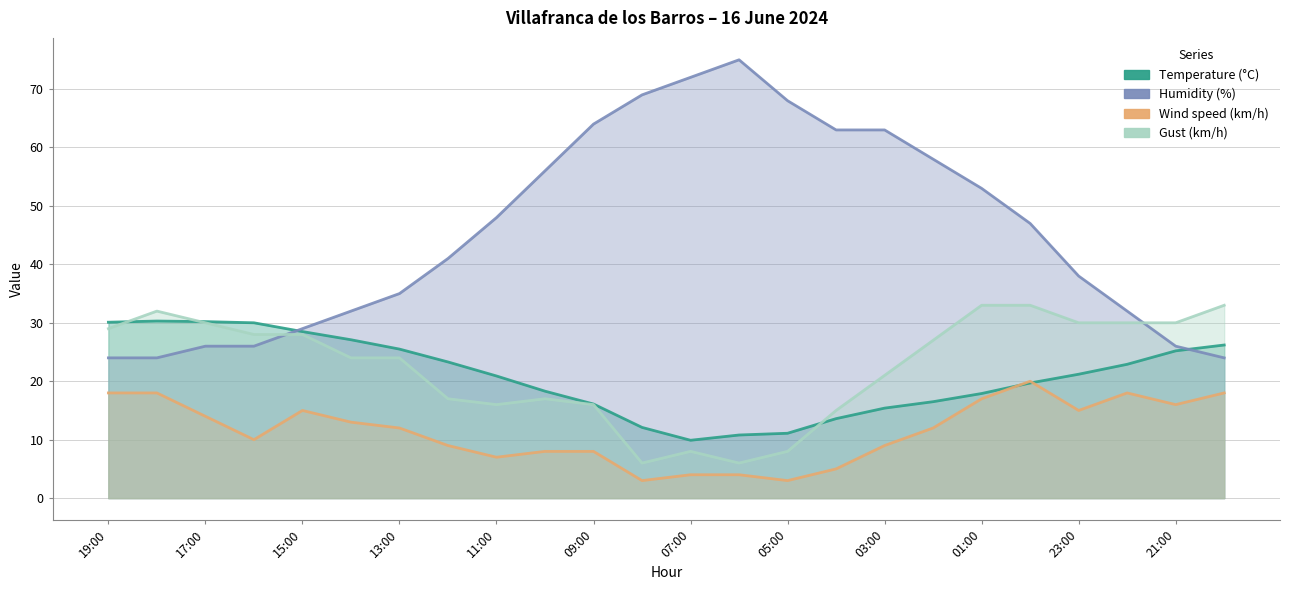

How many lines are shown in the chart?

4